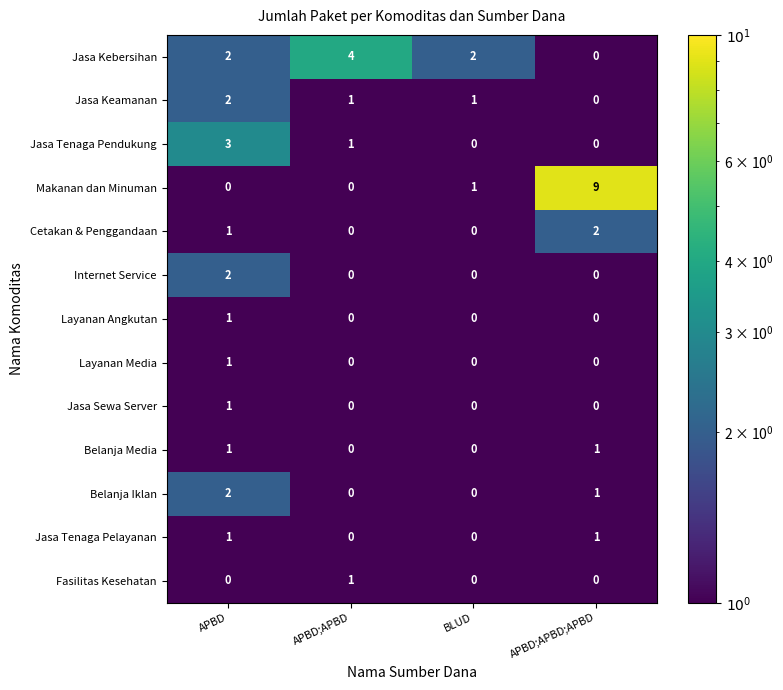

Count the Belanja Iklan values in the range 0 to 2.

4